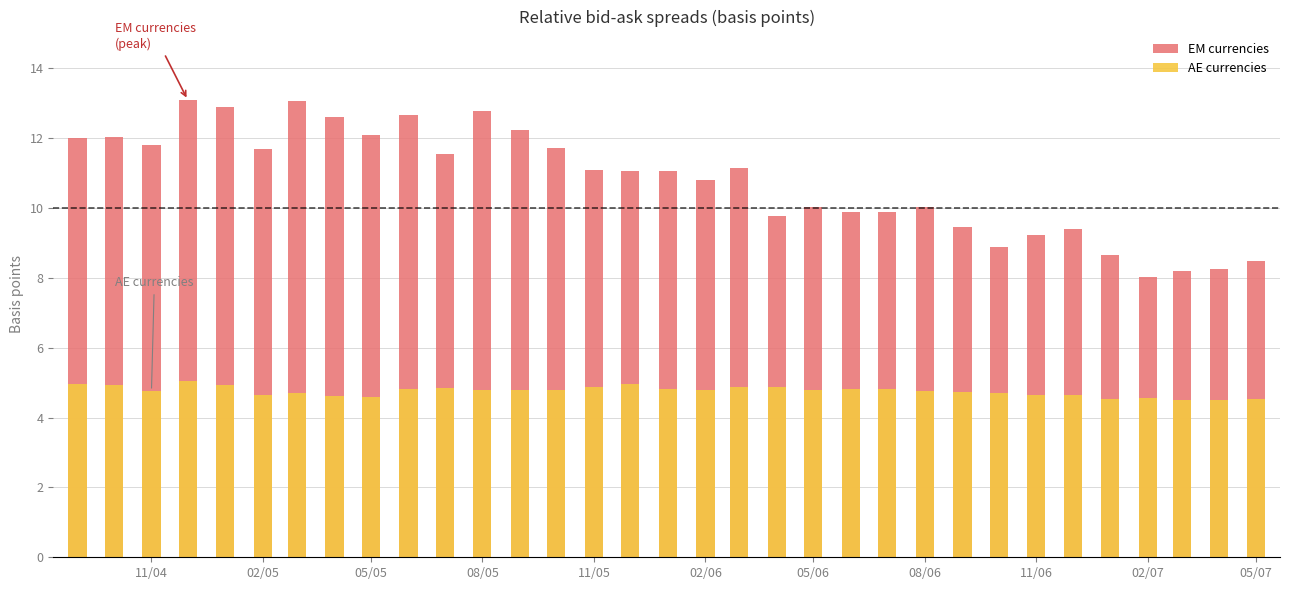

What is the minimum value for EM currencies?

8.0